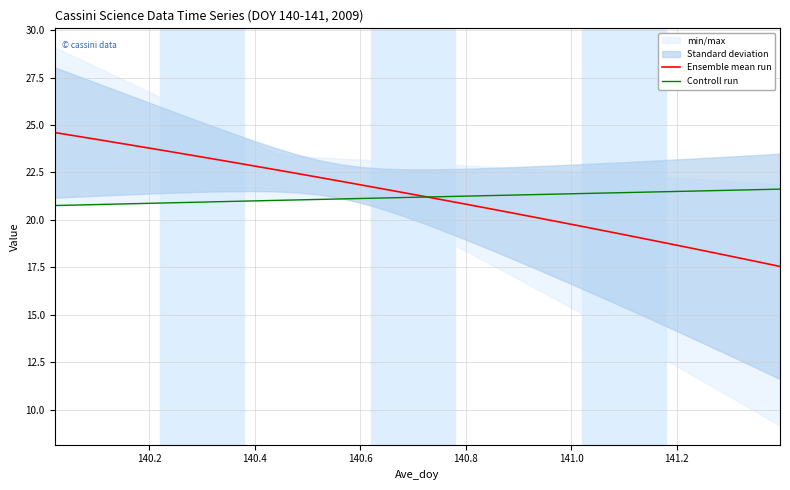

True or false: Controll run and Ensemble mean run cross at least once.

True